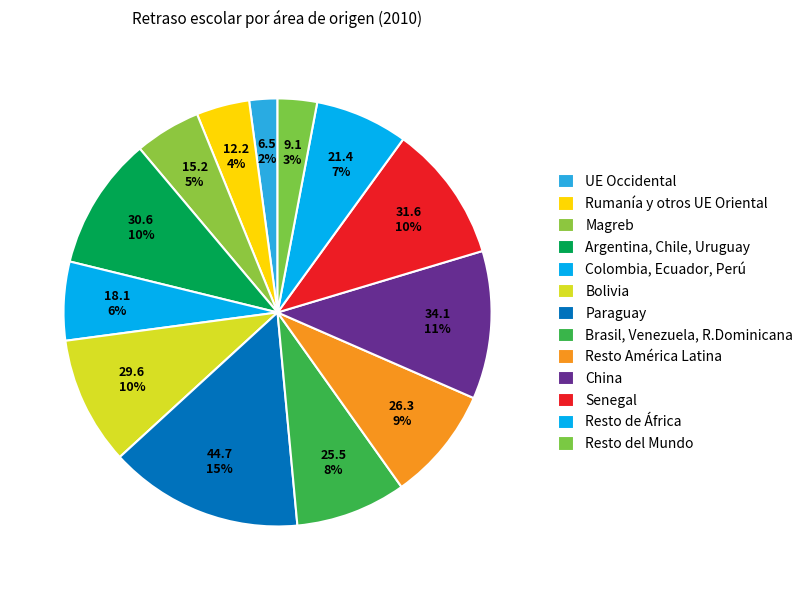

Combined, do Resto de África and Brasil, Venezuela, R.Dominicana account for over 50%?

No